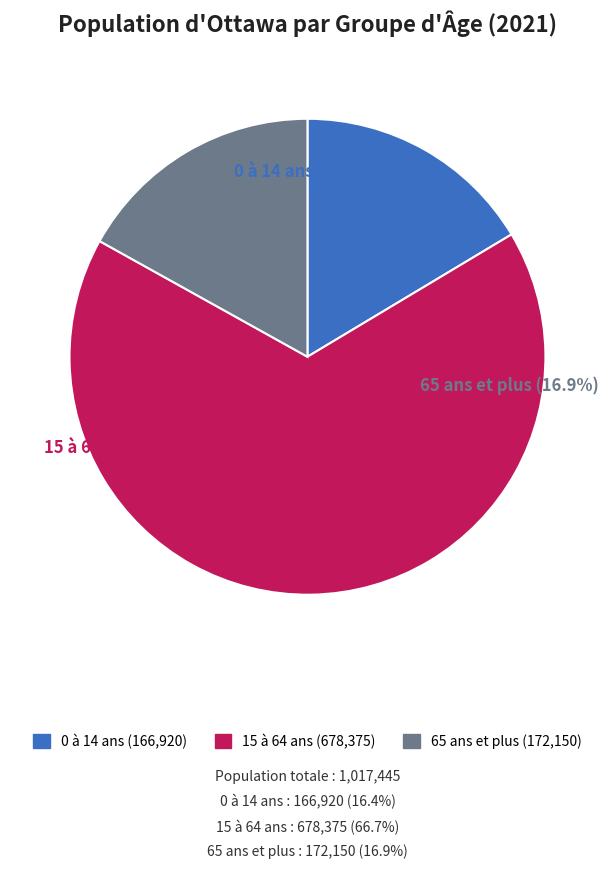

What is the change in value from 15 à 64 ans to 65 ans et plus?

-506225